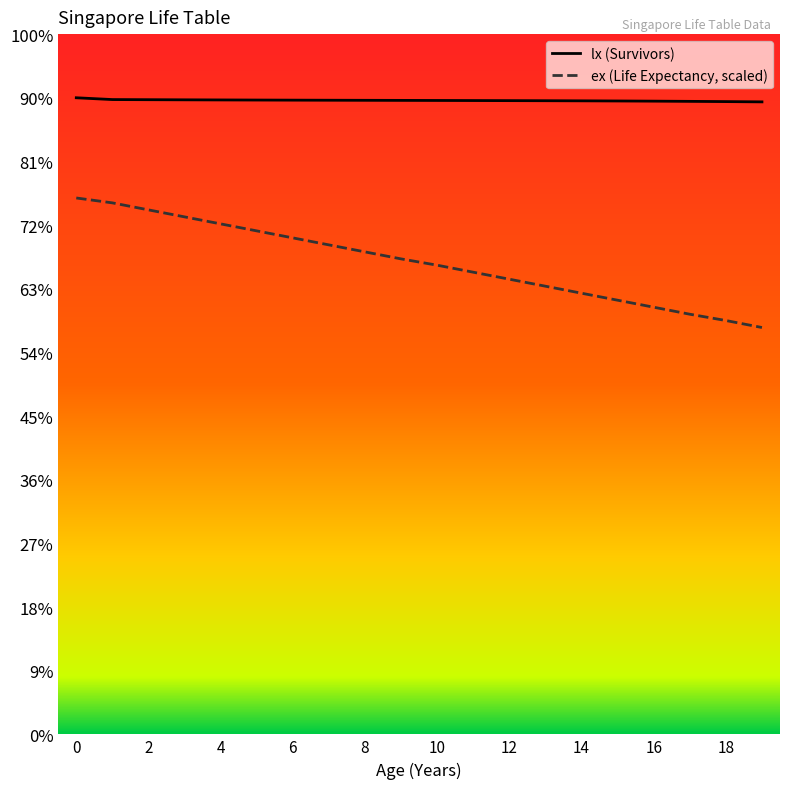

At which category does the chart reach its minimum across all series?

19